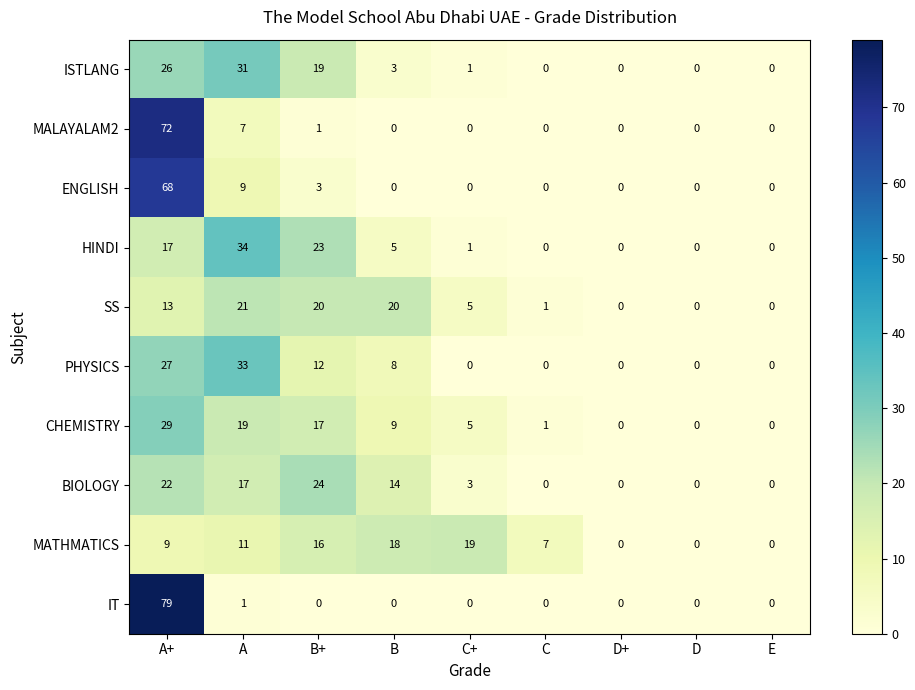

Count the number of data series in this chart.

10